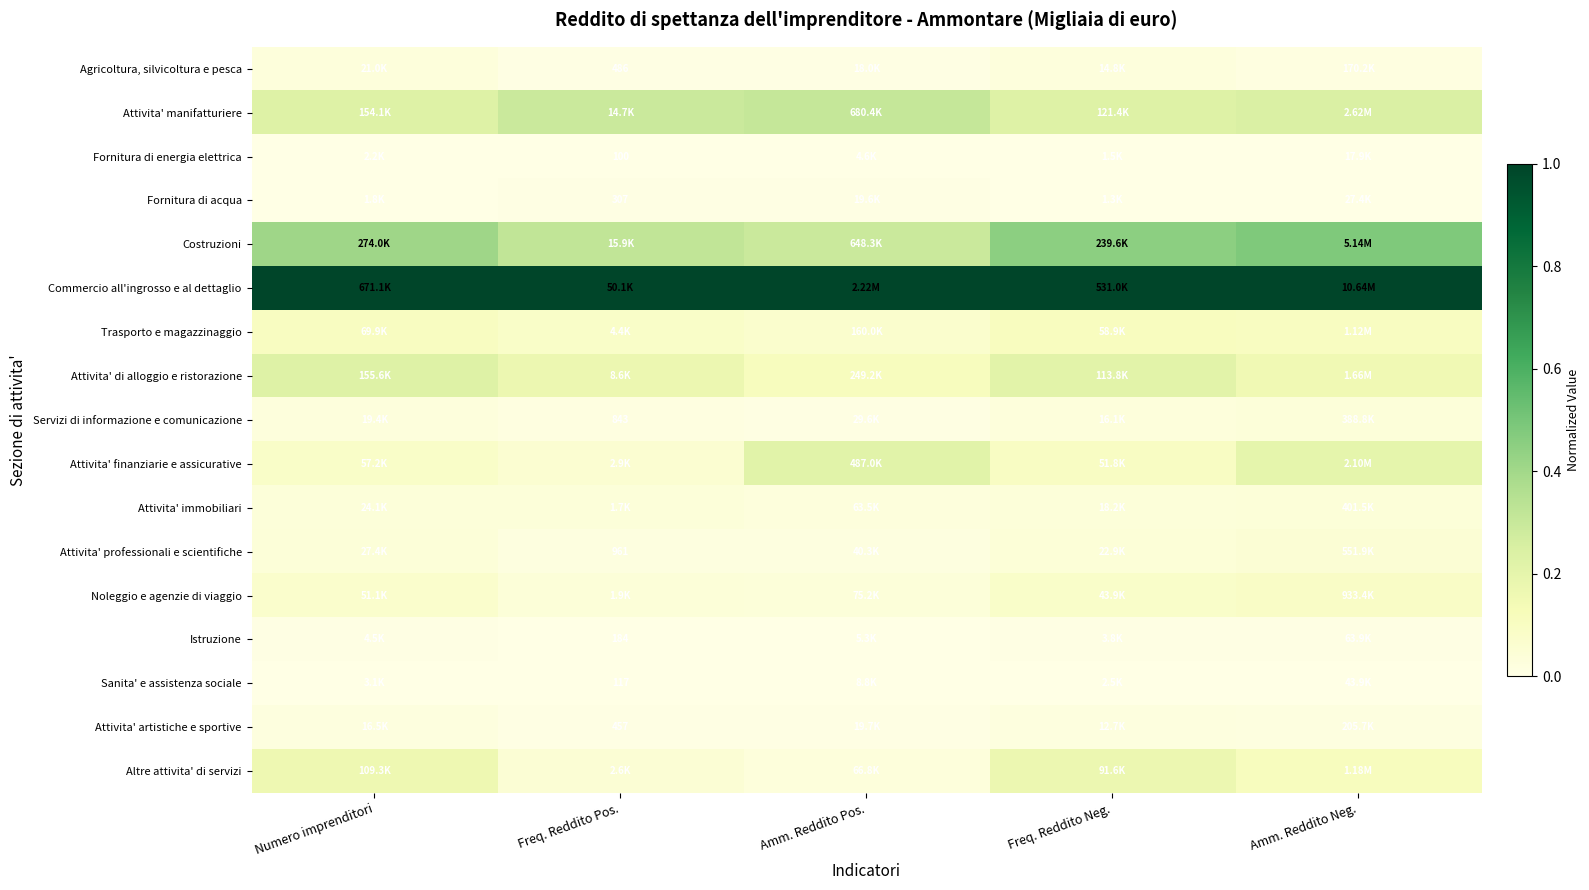

Count the number of categories in the chart.

5